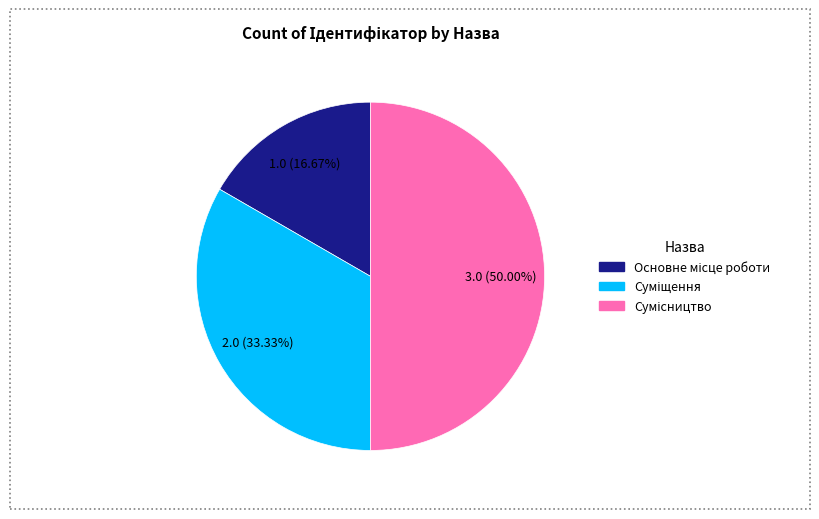

What percentage is the Сумісництво slice, to the nearest percent?

50%